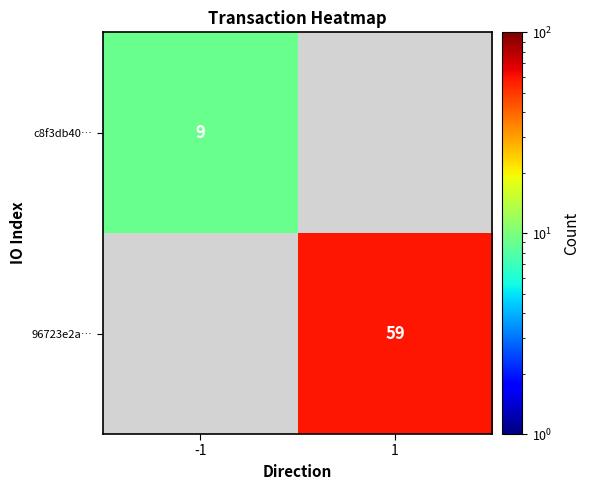

True or false: 96723e2a… has a value of 59 at 1.

True